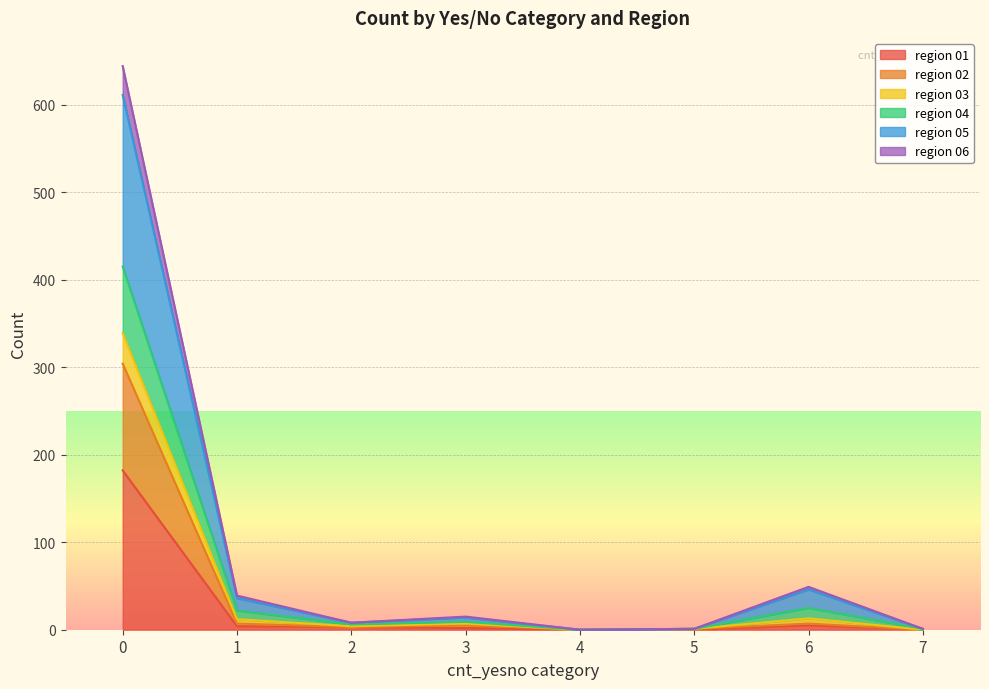

Is it true that region 05 equals 22 at 1?

True